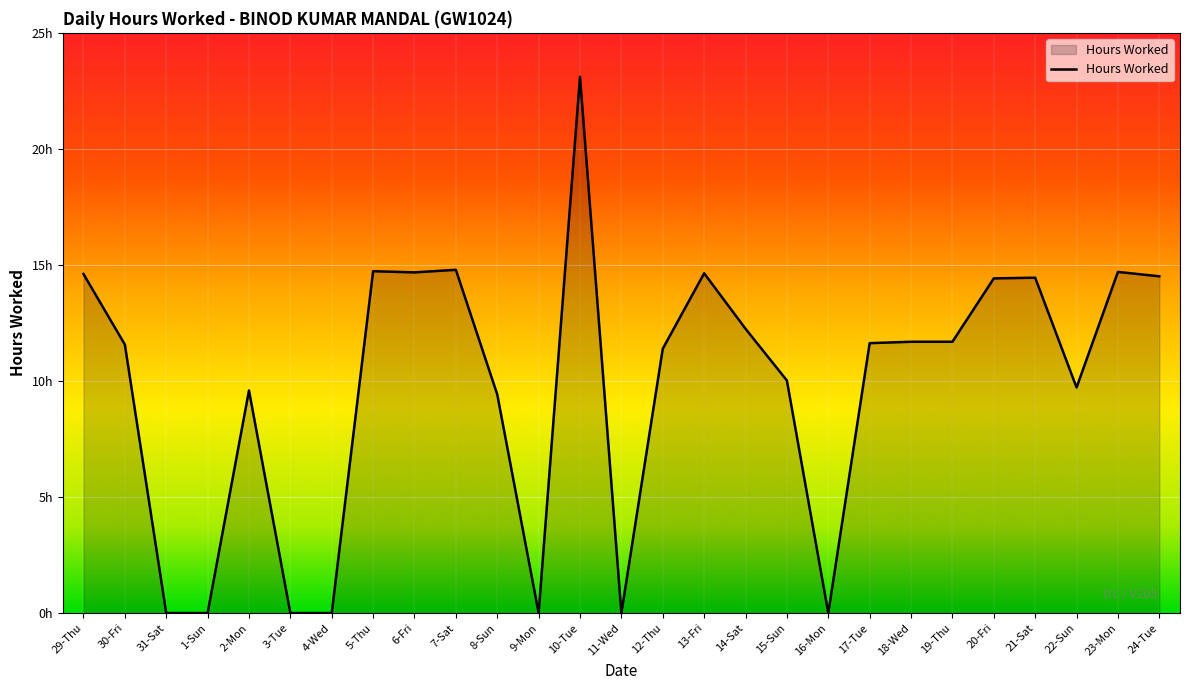

What value does the data have at 30-Fri?

11.6